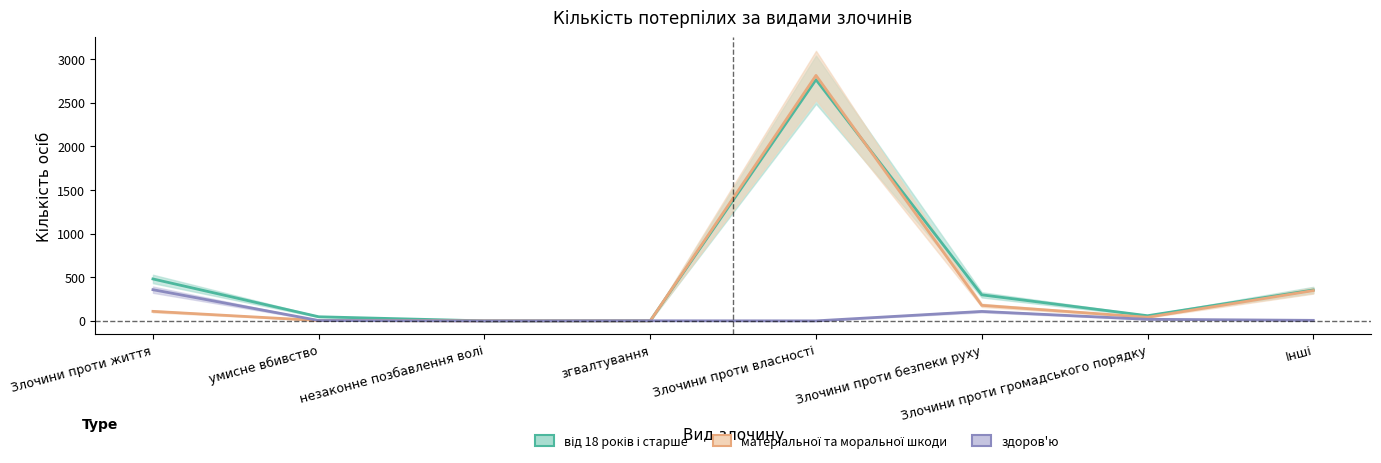

What is the value of the здоров'ю (col_11) point at the 8th from the left?

7